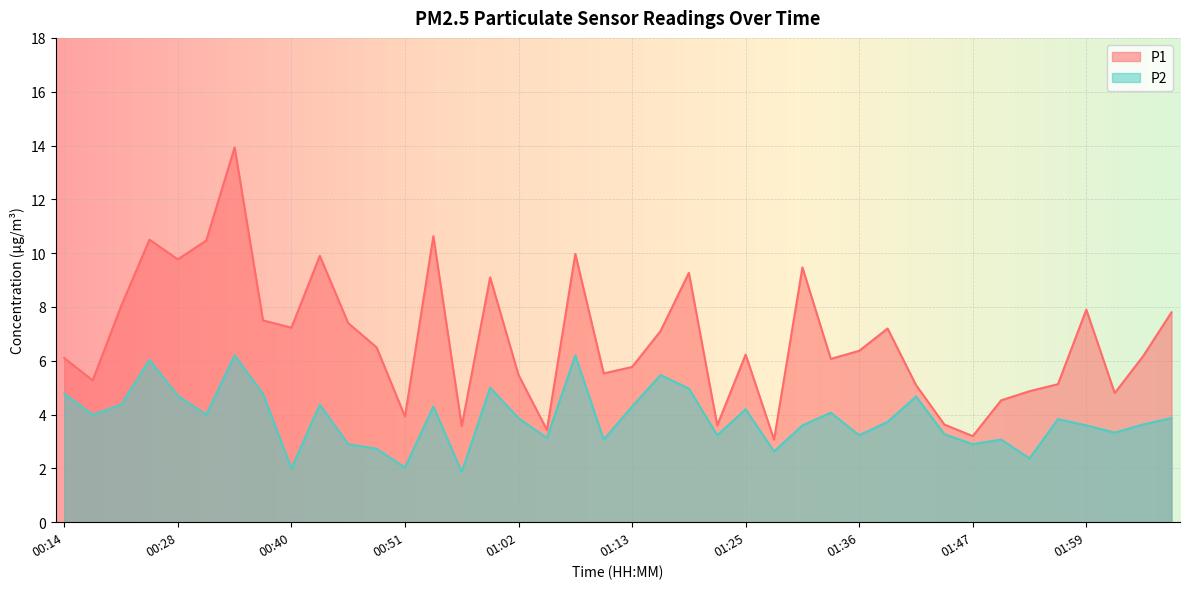

At 01:28, list the series in order from largest to smallest.

P1, P2